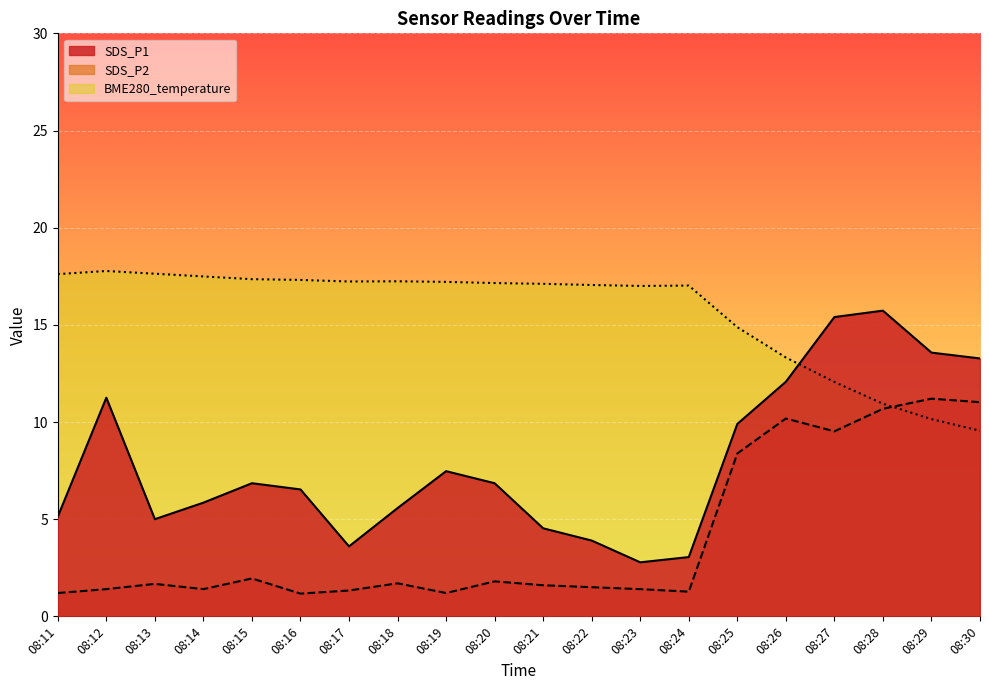

Which has a higher value, 08:19 or 08:22?

08:19